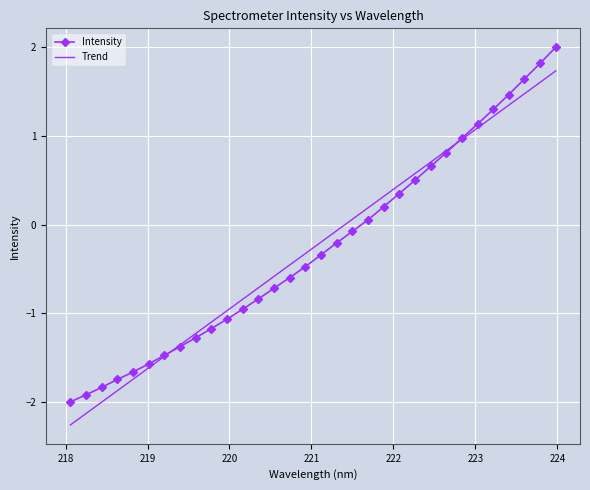

Rank the series by their maximum value, from highest to lowest.

Intensity, Trend